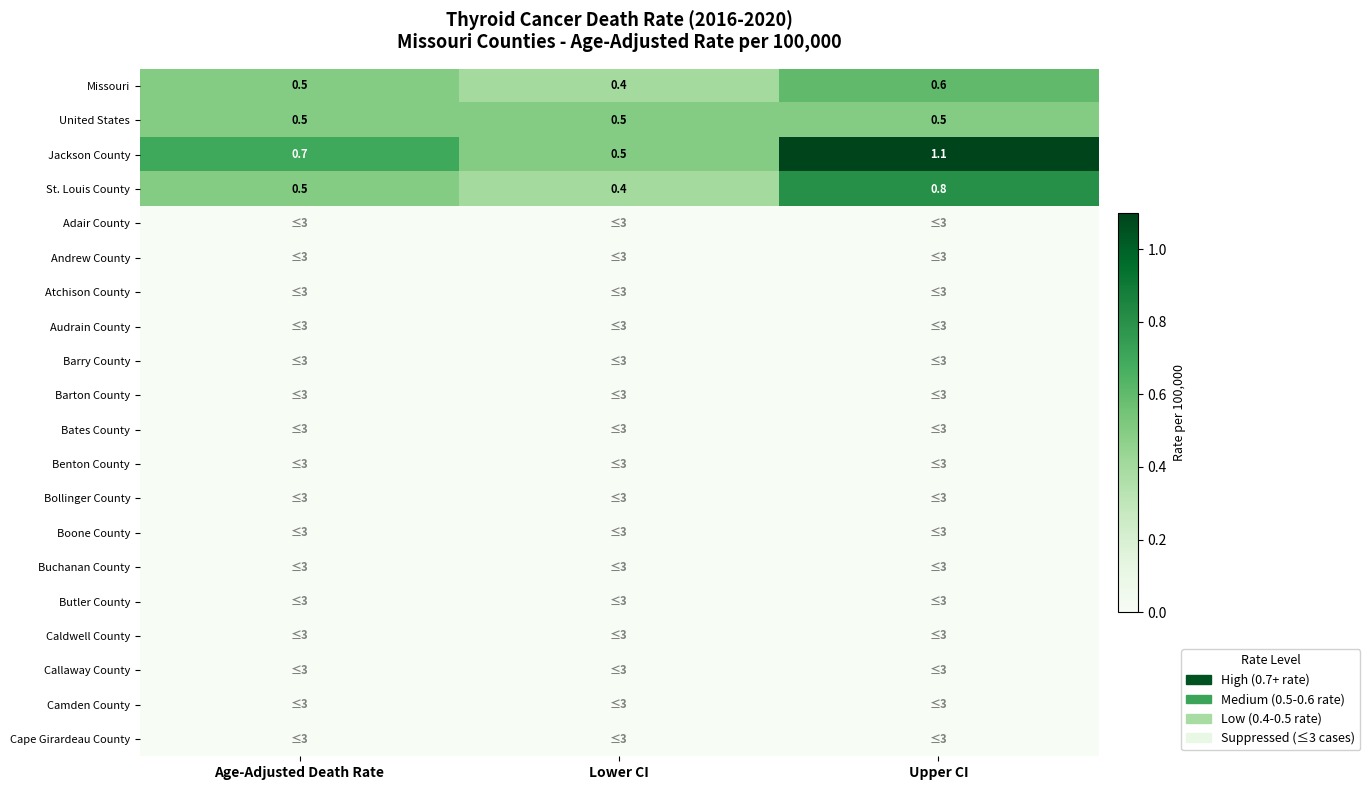

How many data points does each series have?

3